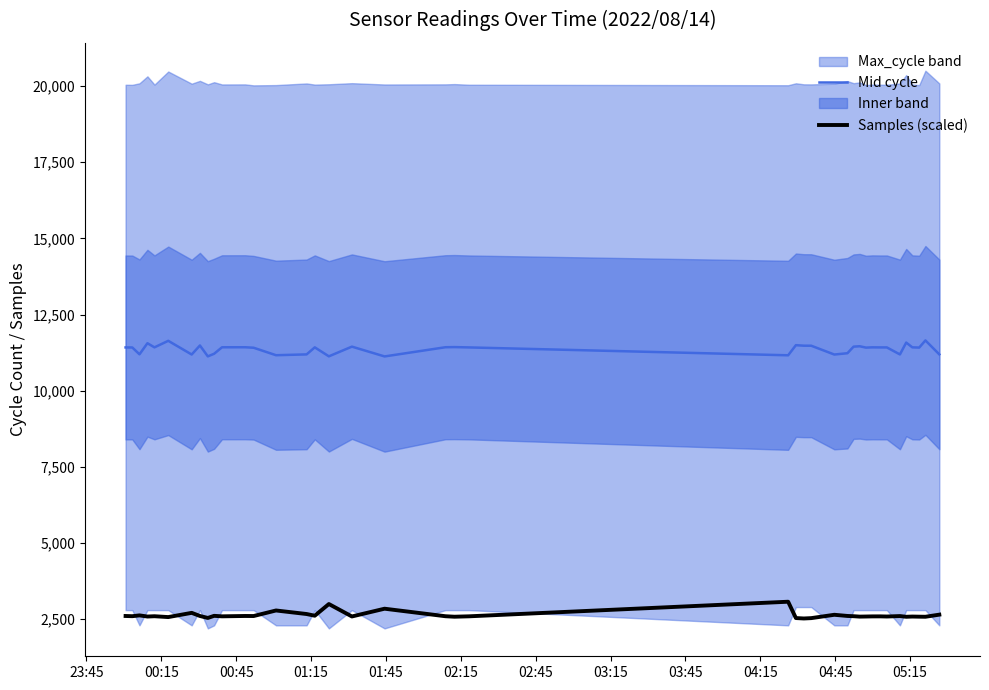

How many interior local valleys does the Samples (scaled) series have?

14